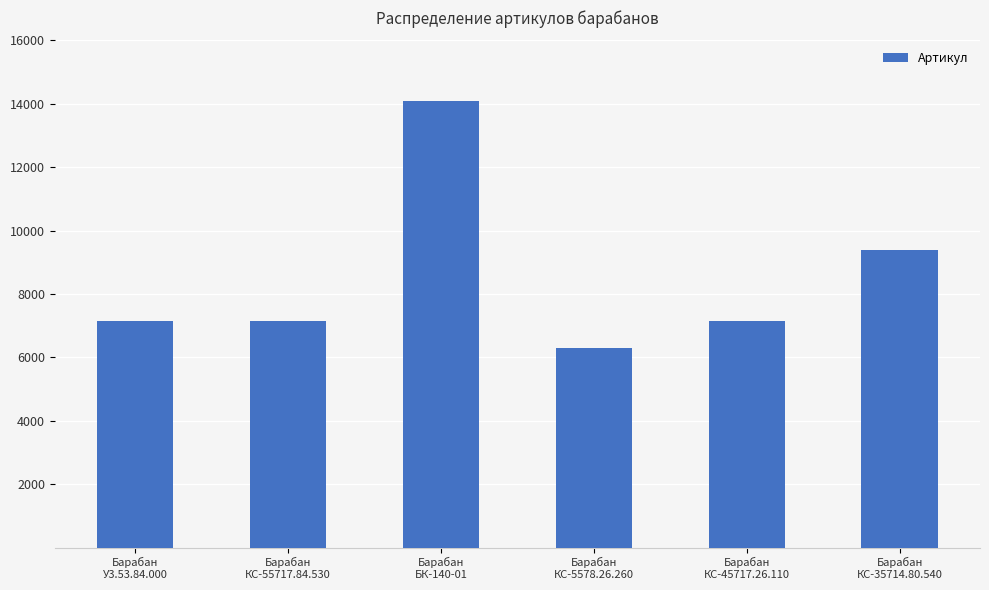

What is the difference between the second highest and minimum values?

3087